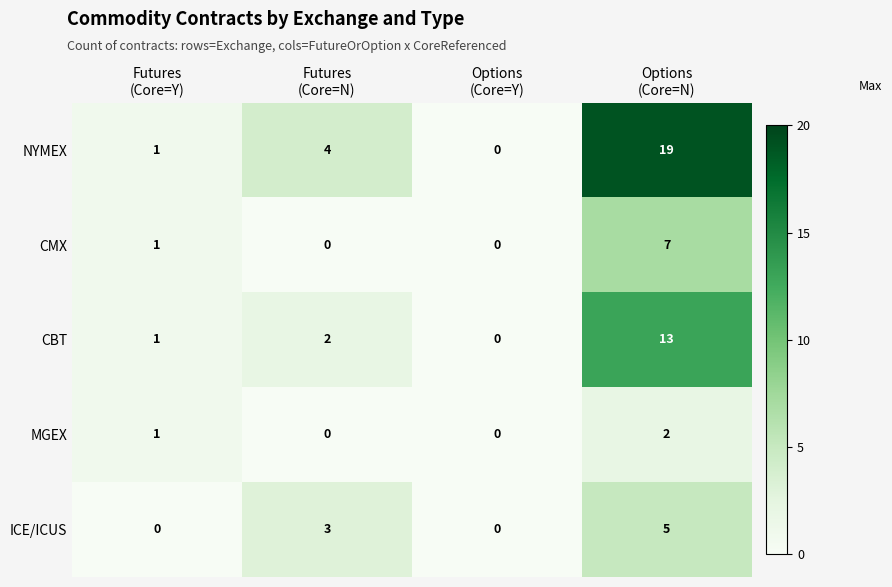

Which series has the largest total across all categories?

NYMEX